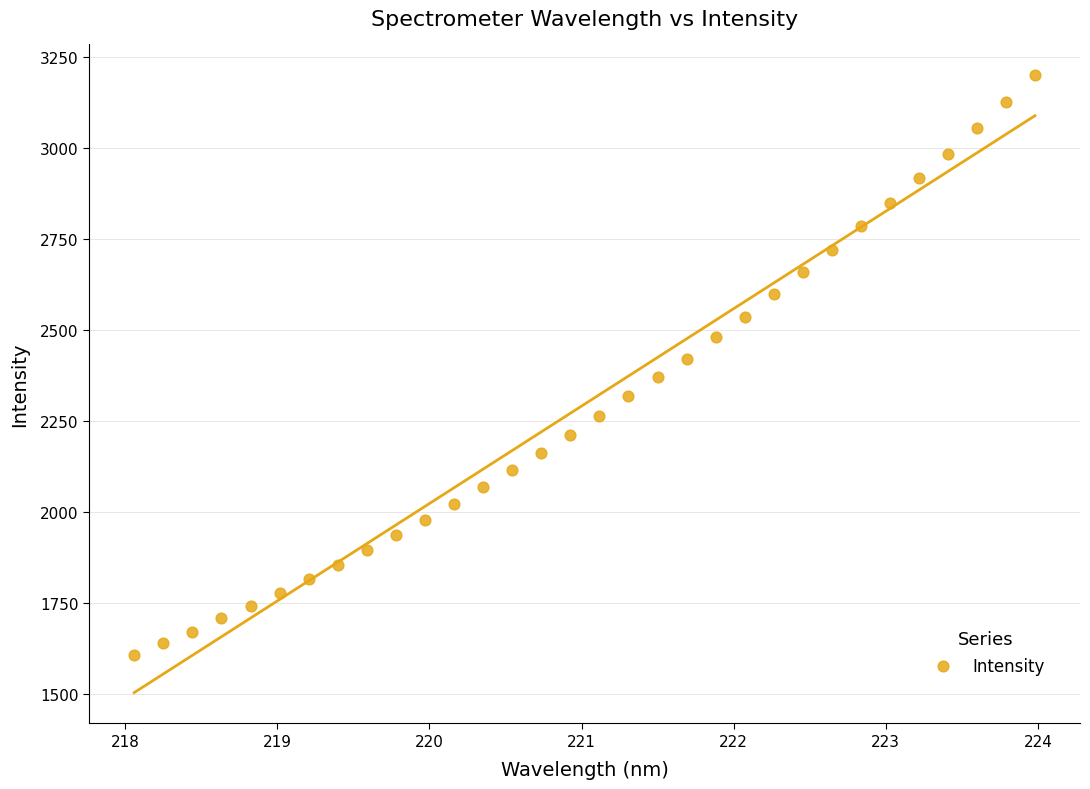

What is the range of Y values (max minus min)?

1591.9